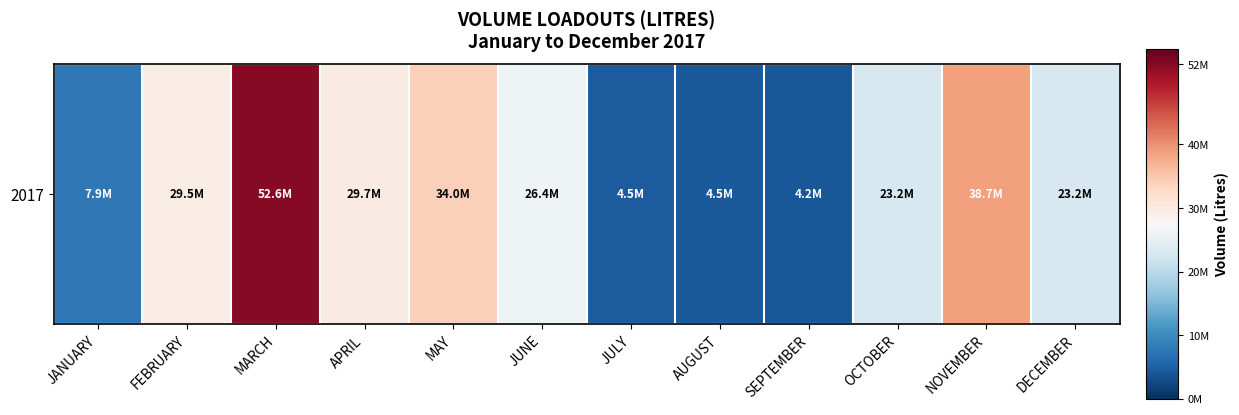

What is the maximum value shown in the chart?

52616000